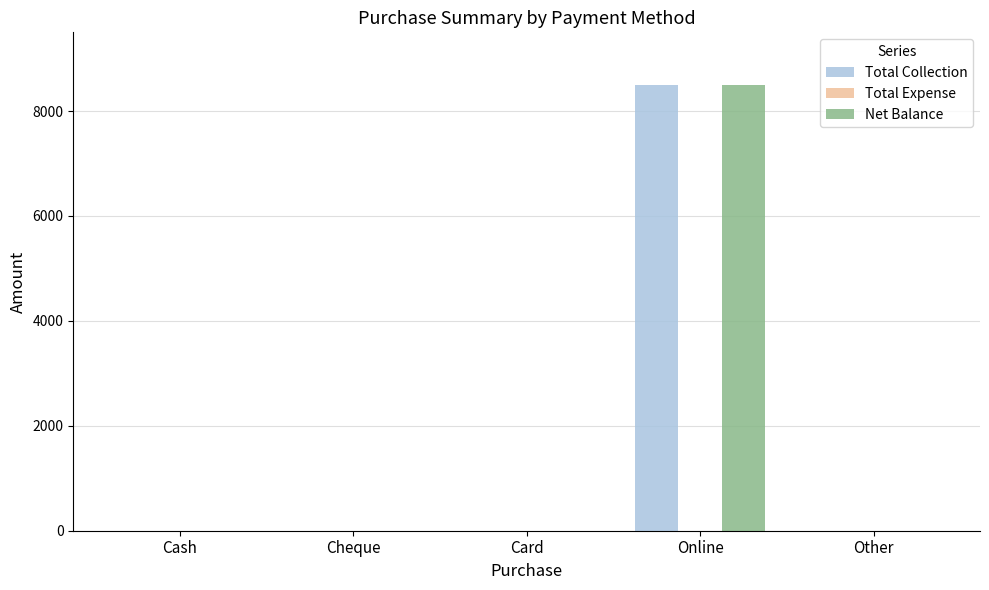

Are the bars grouped side by side (vs. stacked)?

Yes